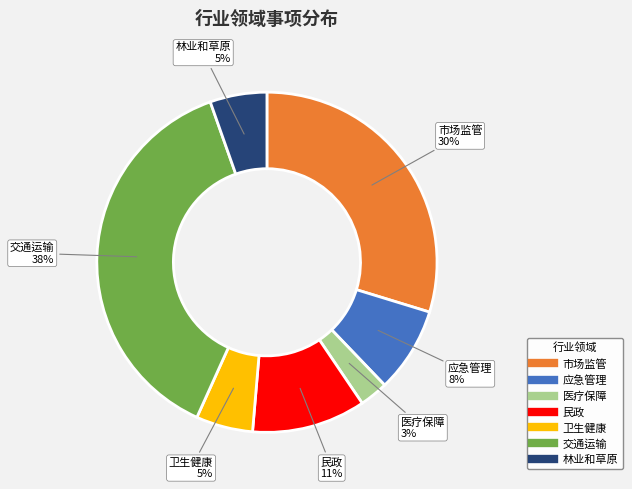

Between 应急管理 and 医疗保障, which is larger?

应急管理